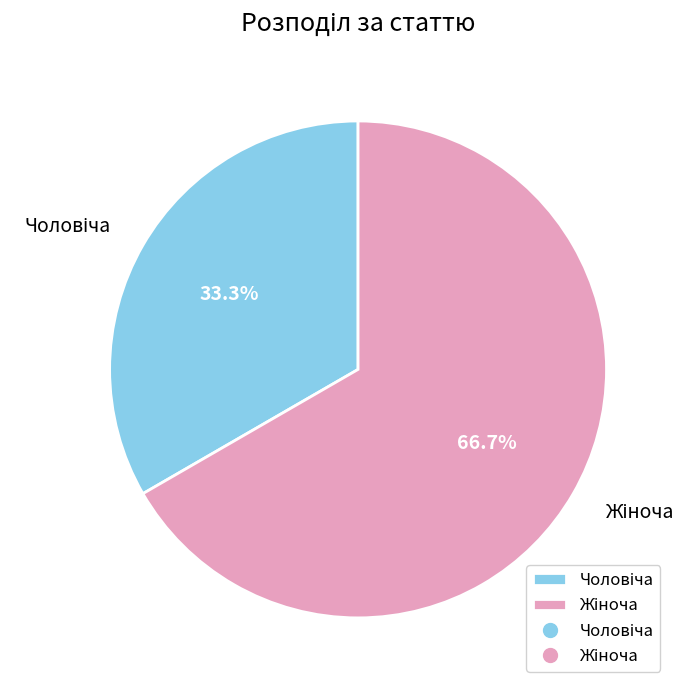

How many segments does this pie chart have?

2